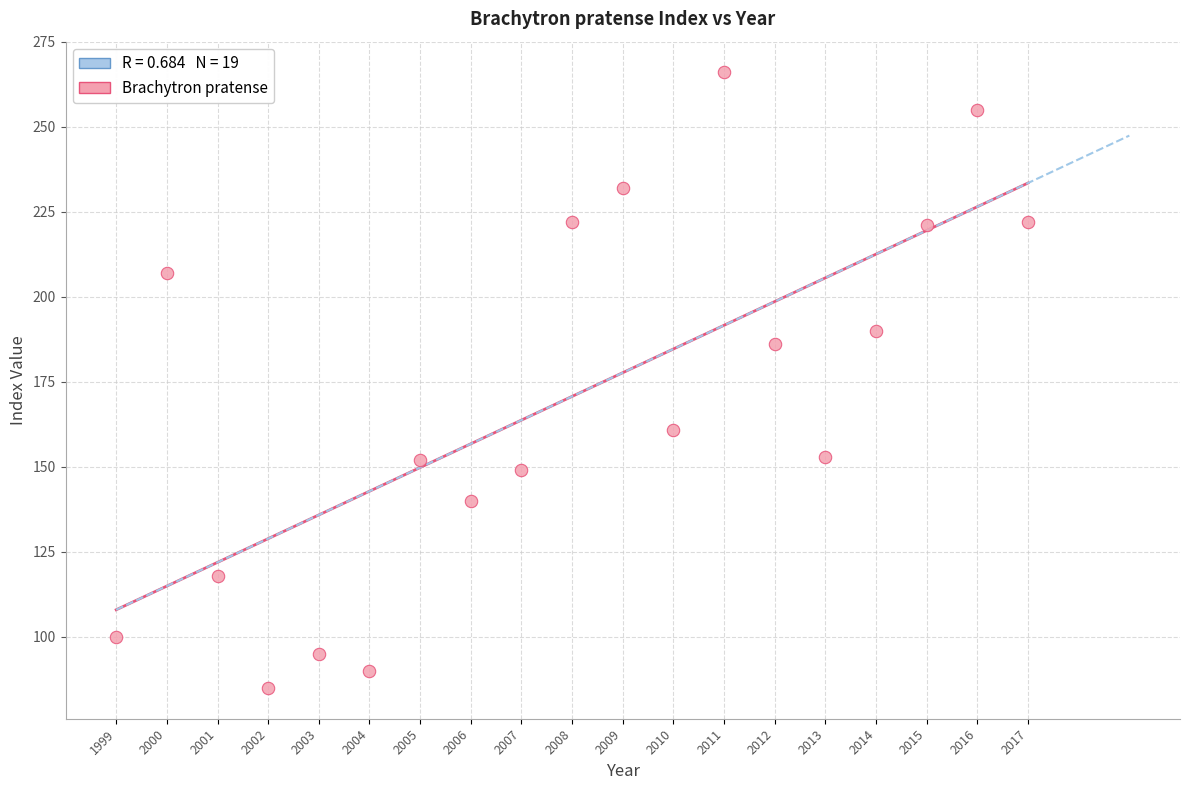

What Y value in the scatter plot is closest to 175?

186